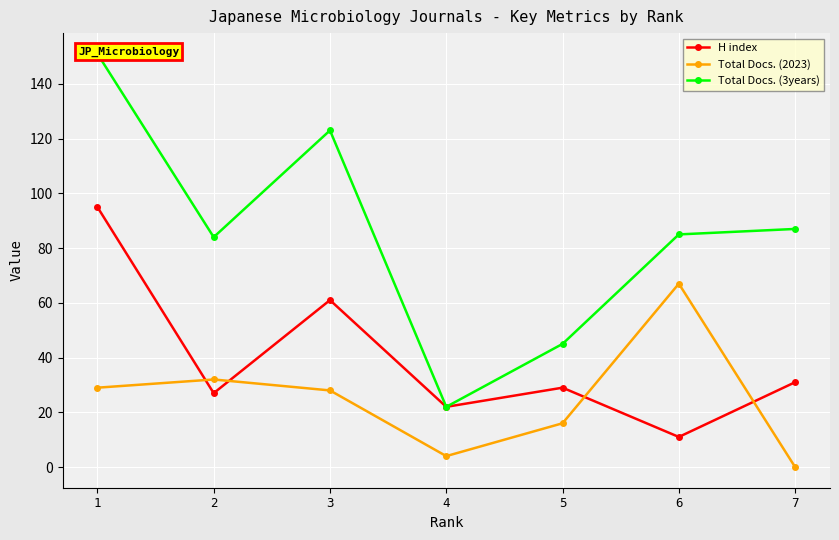

What is the difference between the second highest and minimum values in the Total Docs. (2023) series?

32